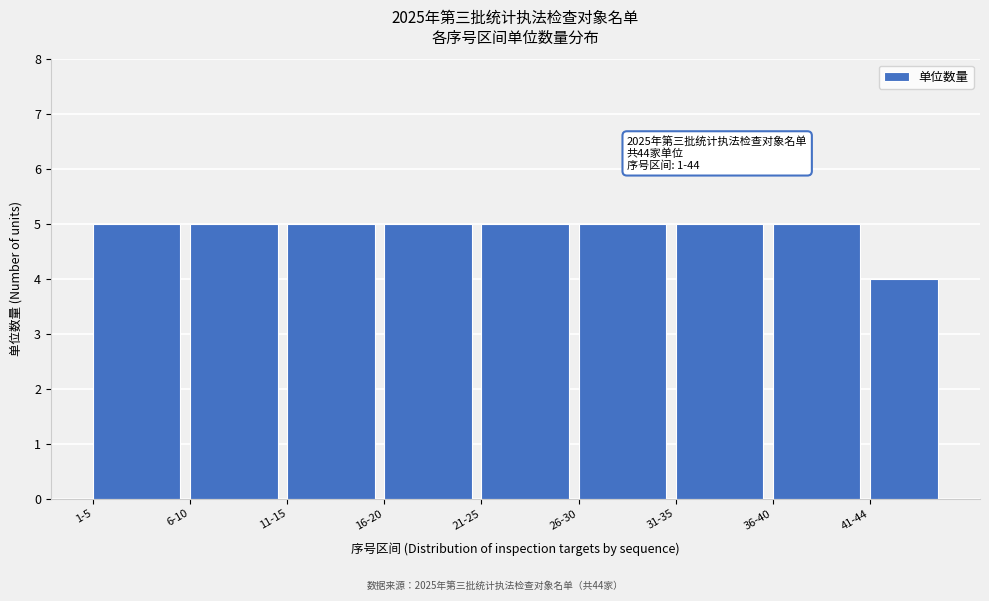

Reading left to right, list all the values displayed in this chart.

1-5=5	6-10=5	11-15=5	16-20=5	21-25=5	26-30=5	31-35=5	36-40=5	41-44=4